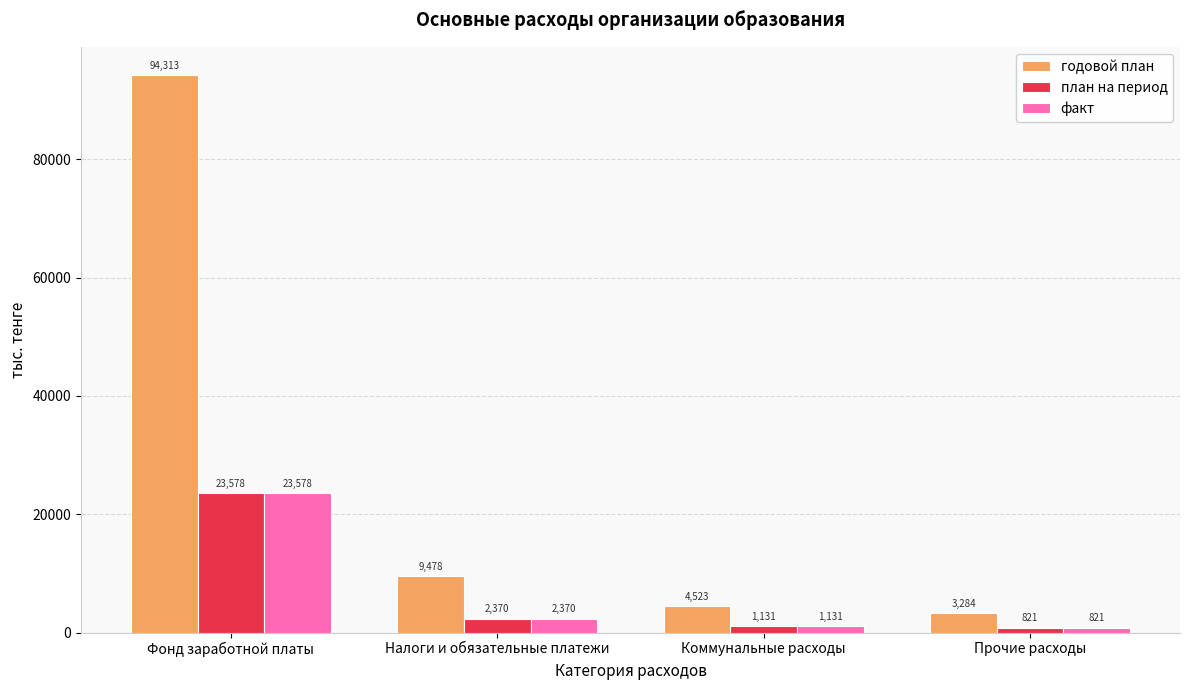

Is the value of факт at Коммунальные расходы greater than the value of план на период at Фонд заработной платы?

No